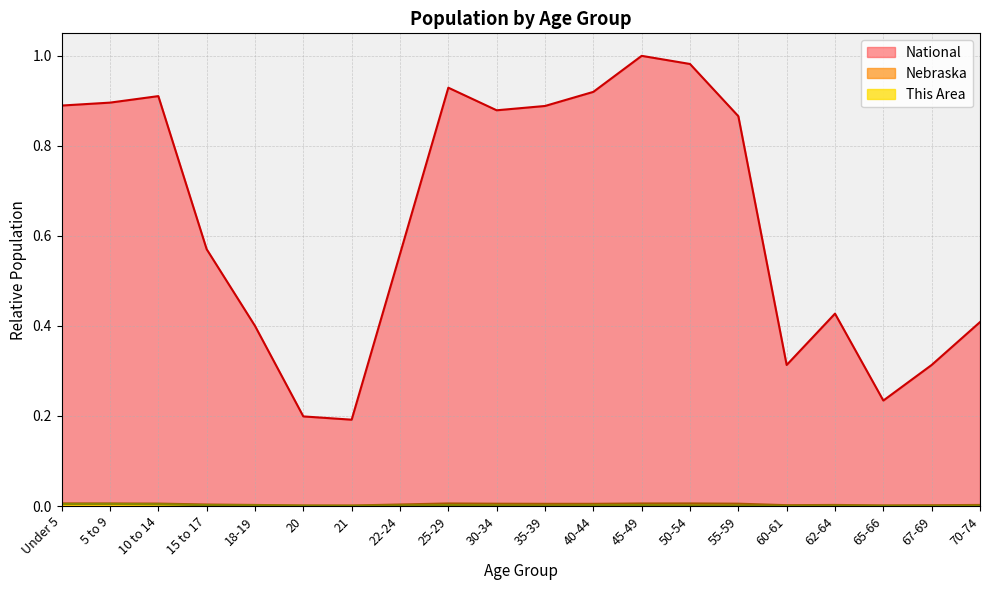

At 60-61, list the series in order from largest to smallest.

National, Nebraska, This Area